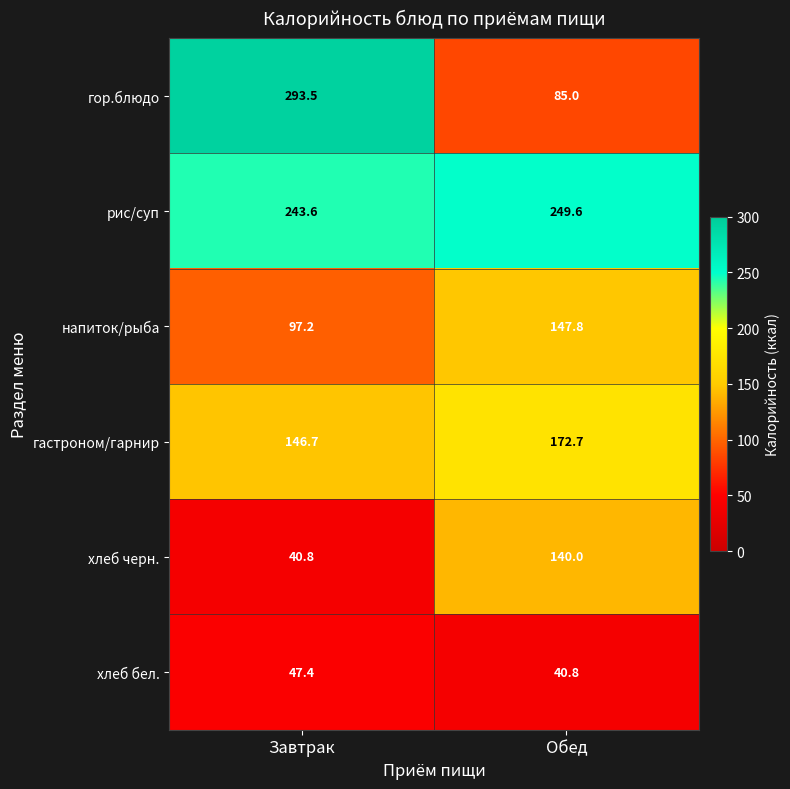

Which series has the largest total across all categories?

рис/суп